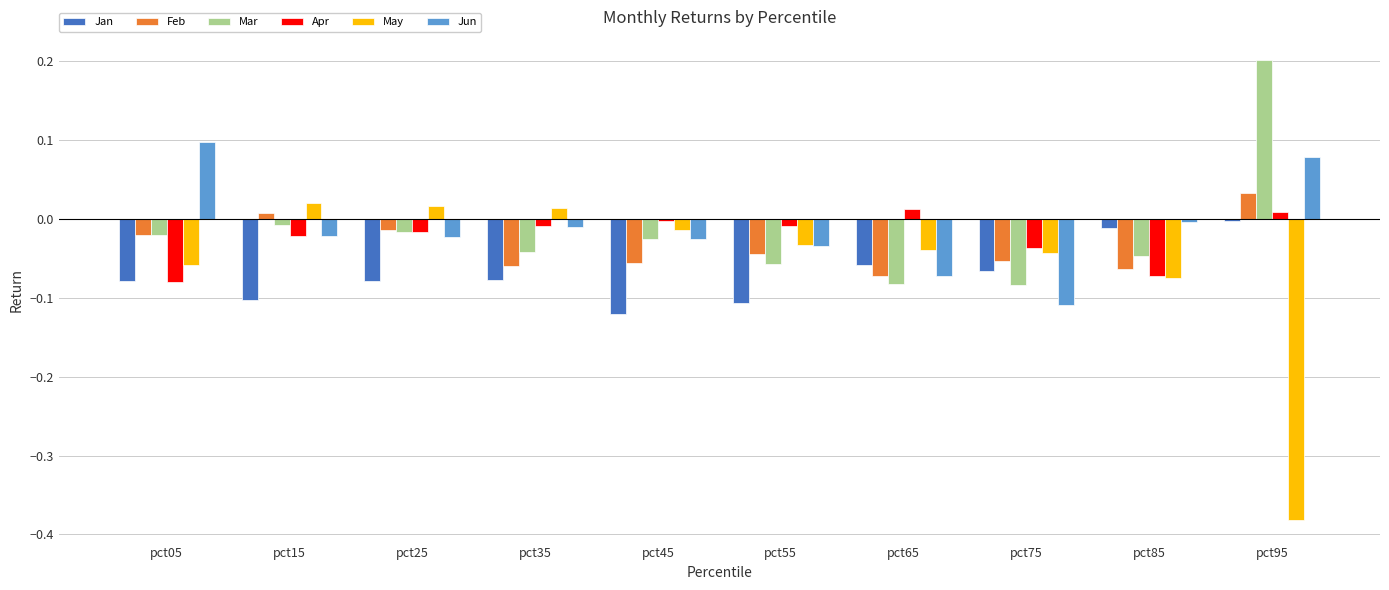

Which category has the lowest value across all series?

pct95